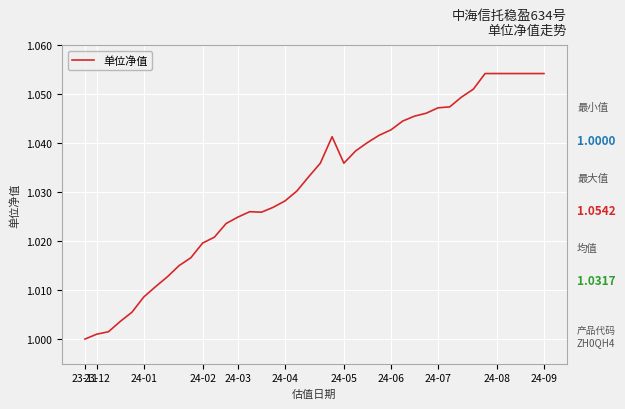

What is the sum of all values?

41.3